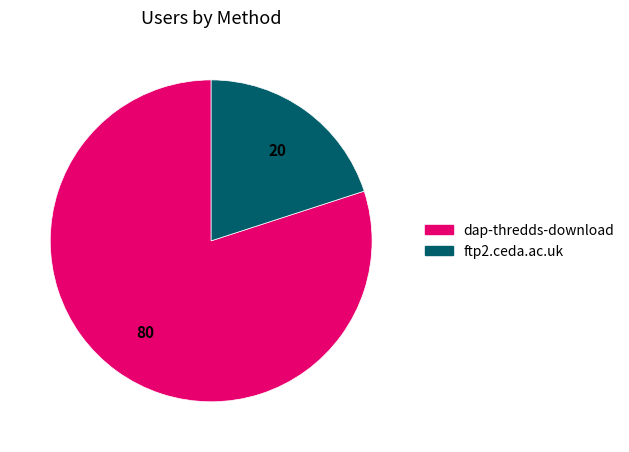

Rank the categories by value from lowest to highest.

ftp2.ceda.ac.uk, dap-thredds-download